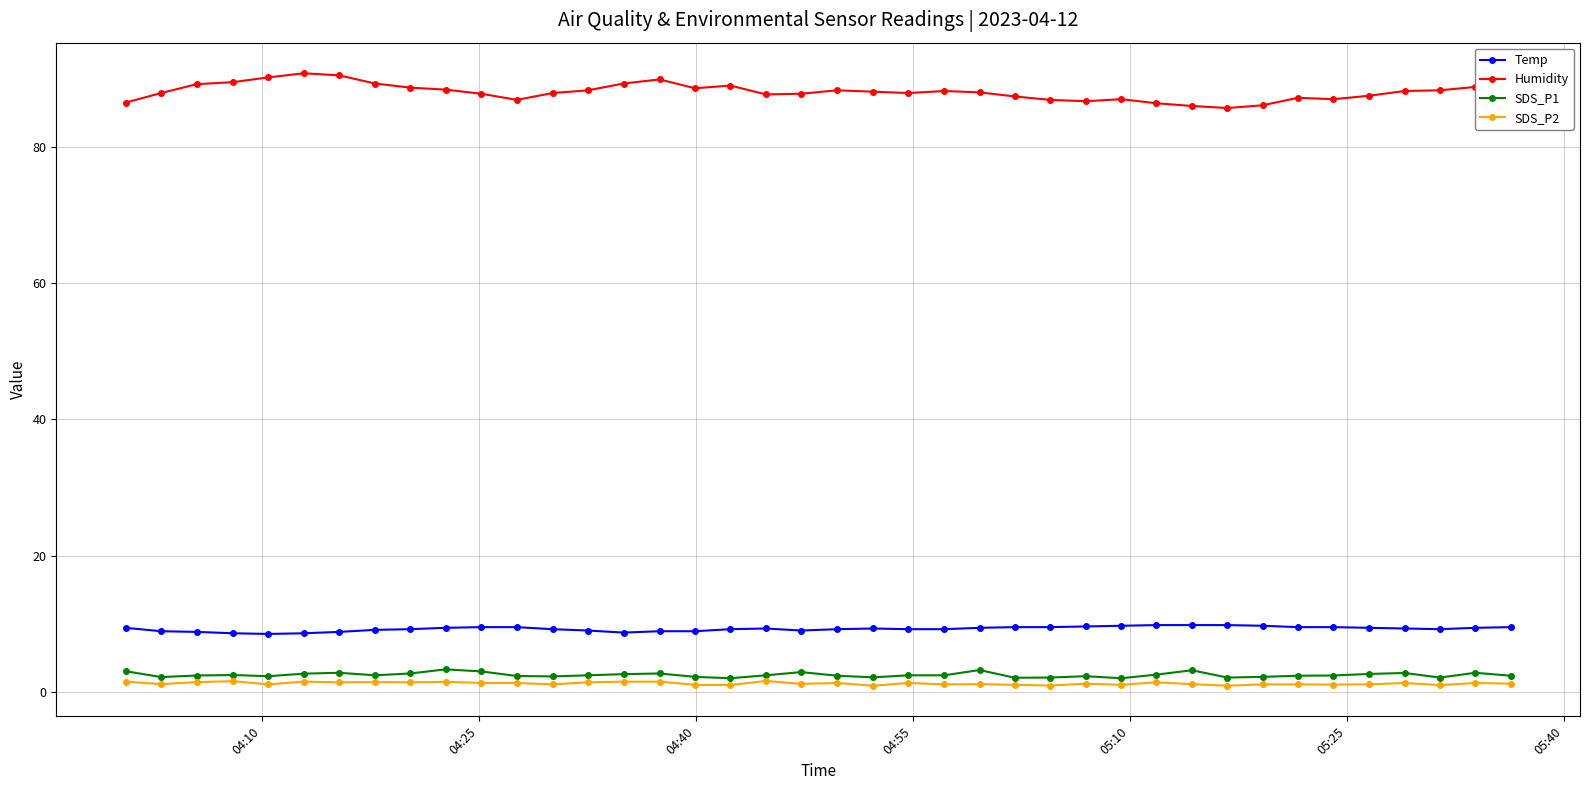

Count the number of categories in the chart.

40